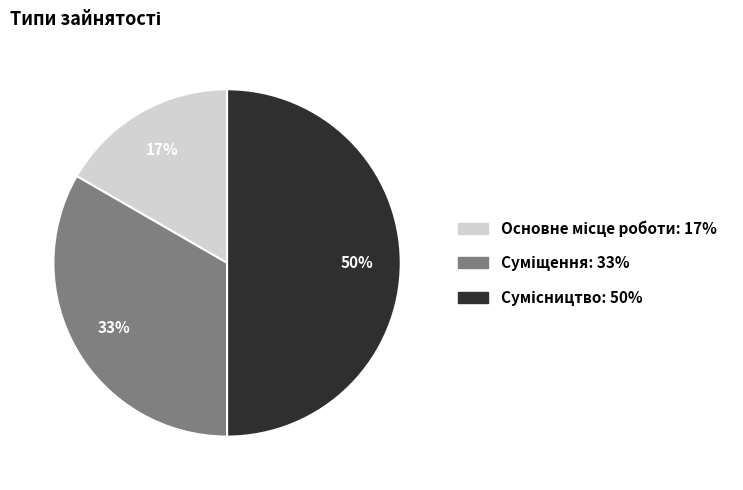

To the nearest percent, what is the difference between the largest and smallest slice percentages?

33%